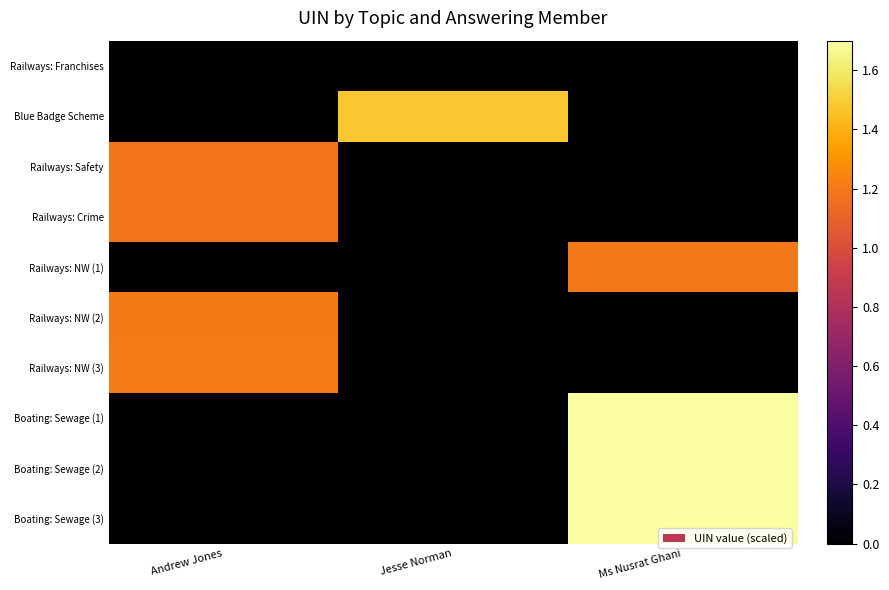

Which series changed the most between Jesse Norman and Ms Nusrat Ghani?

Boating: Sewage (3)